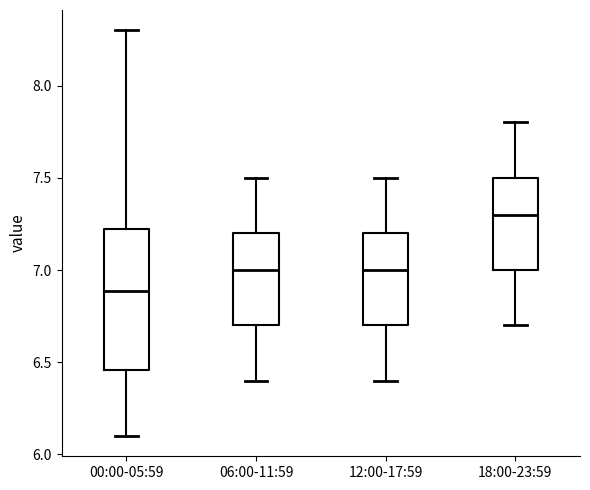

Reading left to right, transcribe this box plot: for each box, give where its median line is, the range the box spans, and where its two whiskers end, as read against the y-axis. The values are not printed on the chart, so give them approximately, as read against the axis.

00:00-05:59: median 6.90, box 6.45 to 7.25, whiskers 6.10 to 8.30
06:00-11:59: median 7.00, box 6.70 to 7.20, whiskers 6.40 to 7.50
12:00-17:59: median 7.00, box 6.70 to 7.20, whiskers 6.40 to 7.50
18:00-23:59: median 7.30, box 7.00 to 7.50, whiskers 6.70 to 7.80